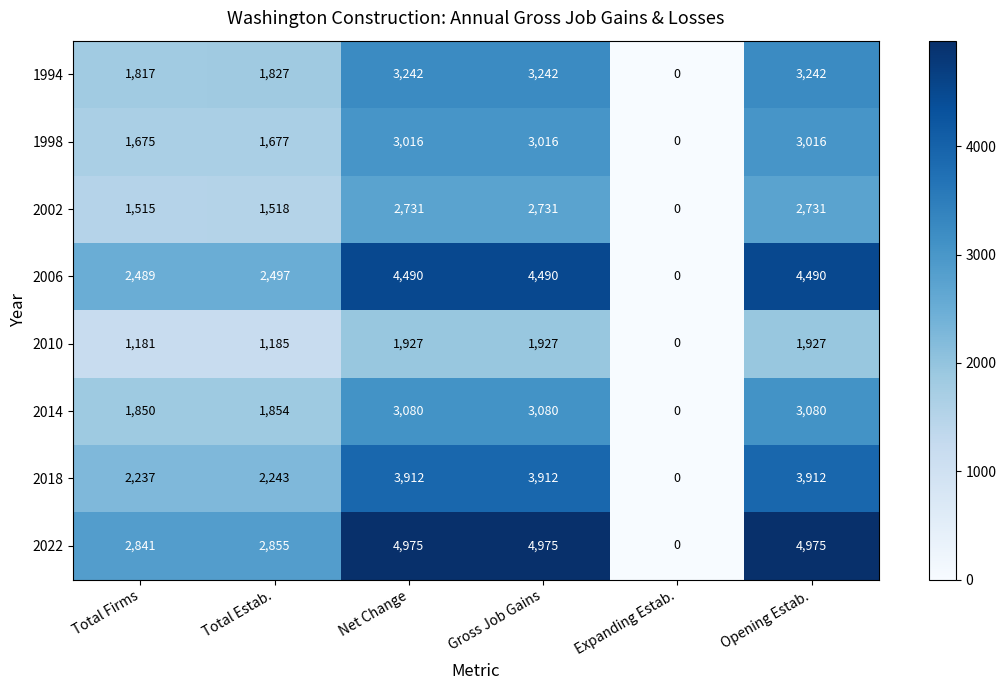

Which series has the largest total across all categories?

2022